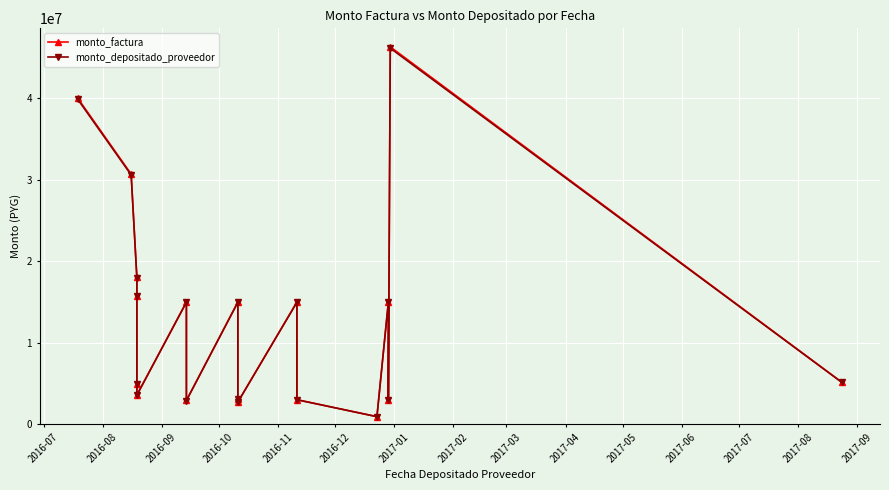

True or false: monto_depositado_proveedor and monto_factura cross at least once.

False